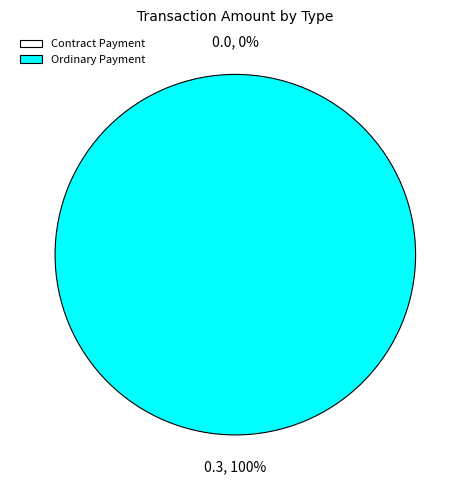

What percentage do Ordinary Payment and Contract Payment together represent?

100.0%